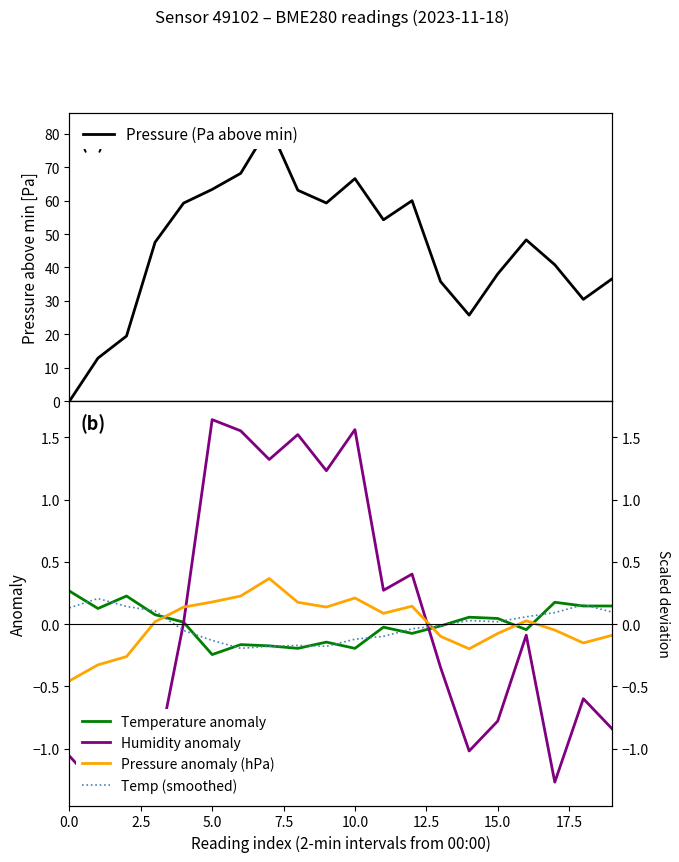

At 18, list the series in order from smallest to largest.

Humidity anomaly, Pressure anomaly (hPa), Temperature anomaly, Temp (smoothed), Pressure (Pa above min)